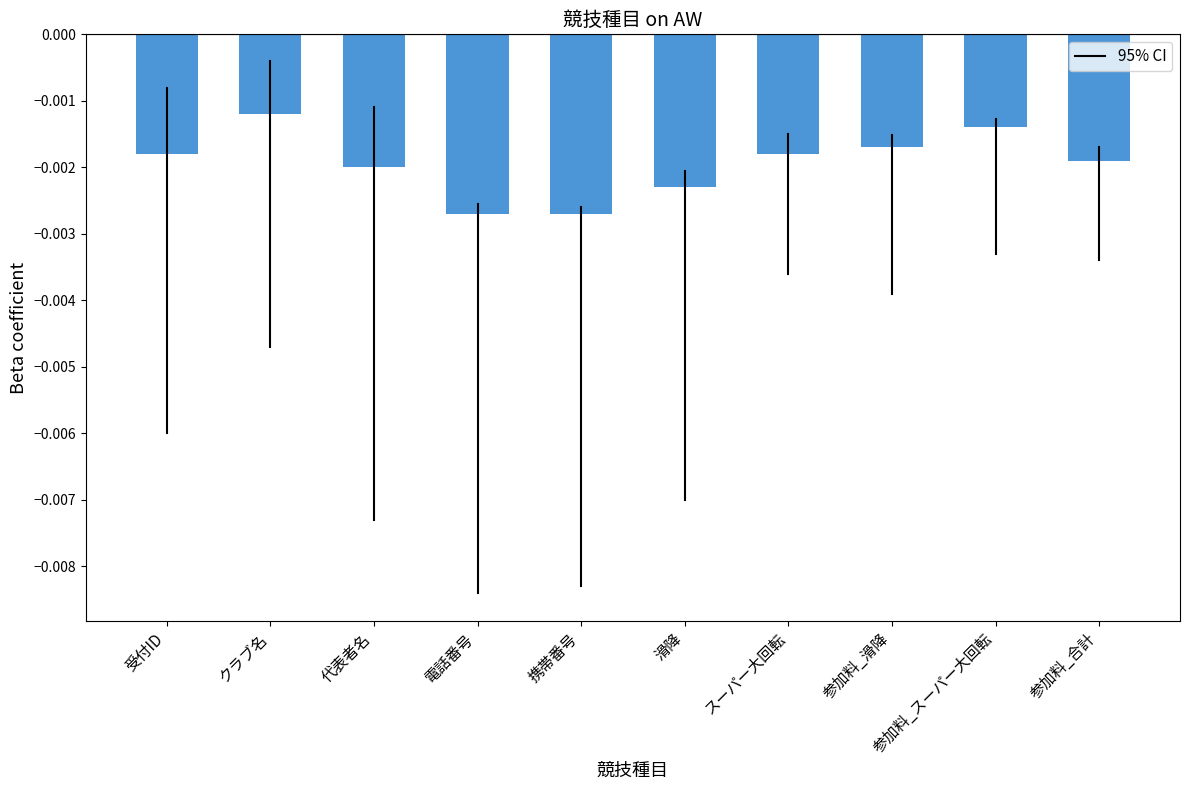

What is the label of the 9th bar from the left?

参加料_スーパー大回転